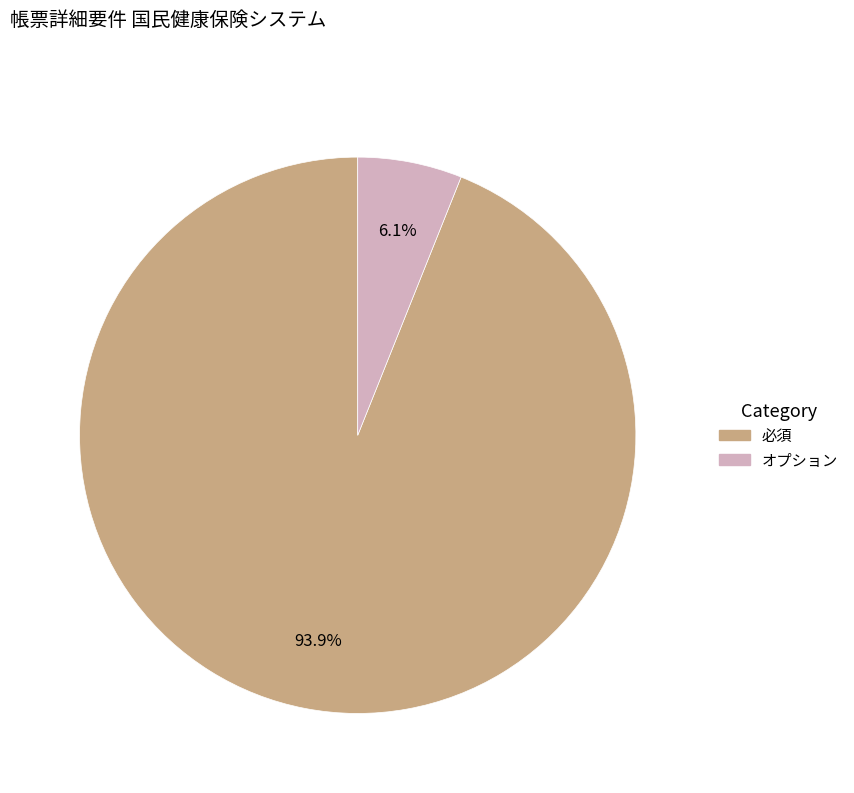

Is there a majority slice in this chart?

Yes